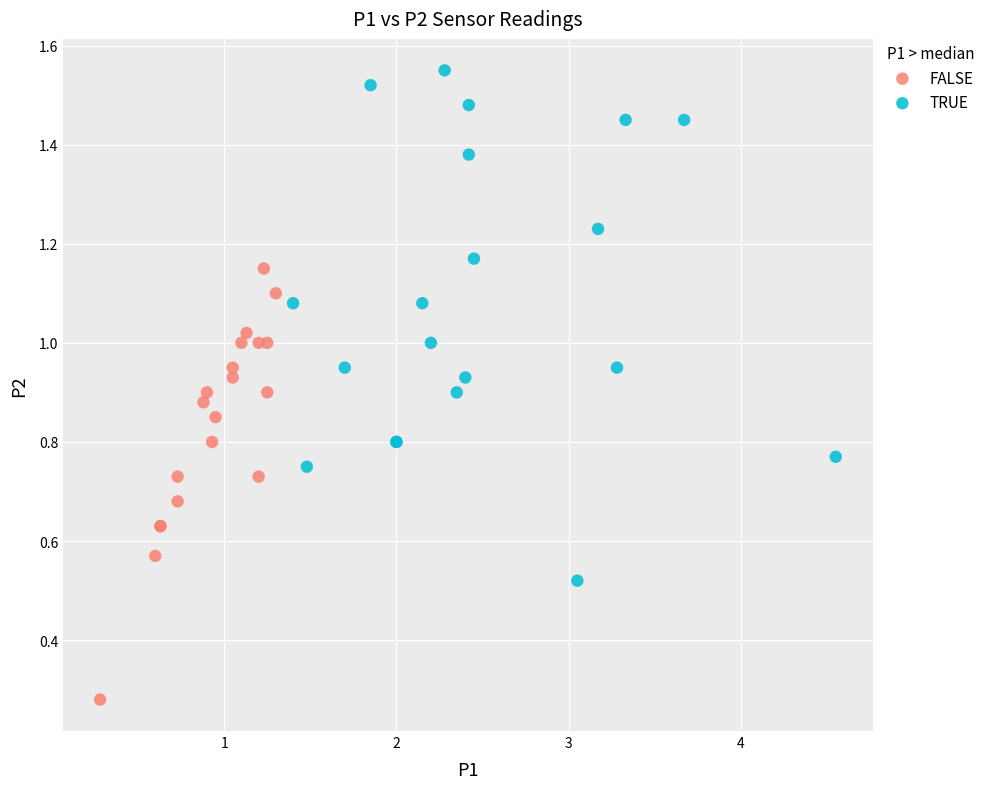

Which series contains the highest Y value?

TRUE